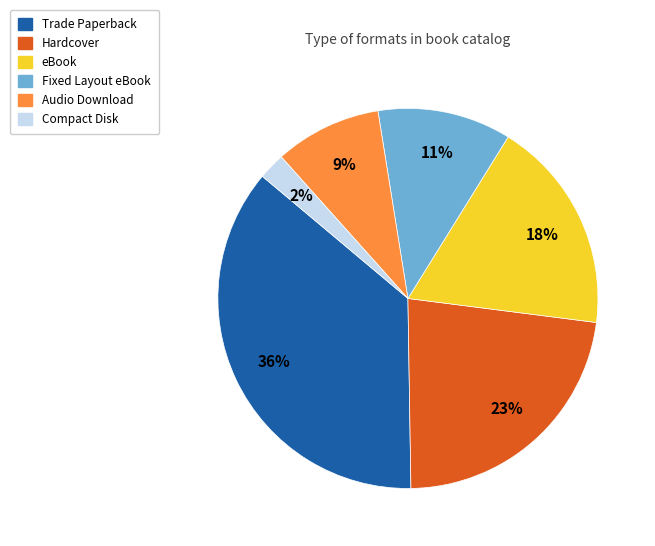

What percentage is the Compact Disk slice, to the nearest percent?

2%